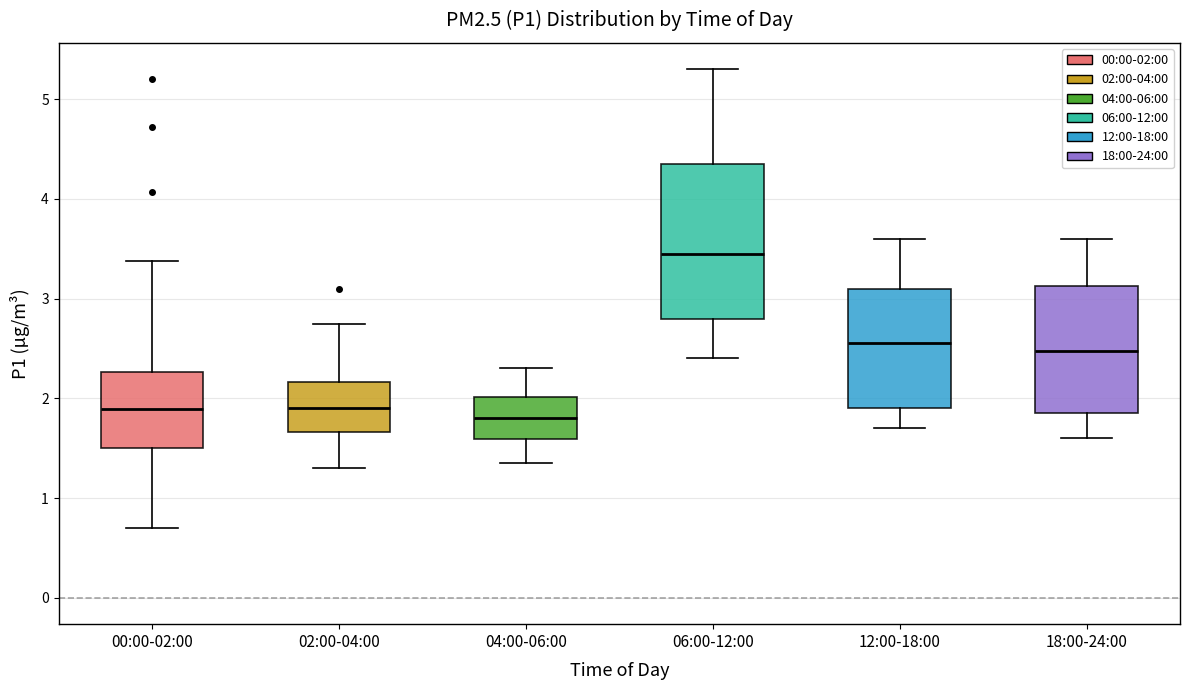

Which box has the highest median line?

06:00-12:00